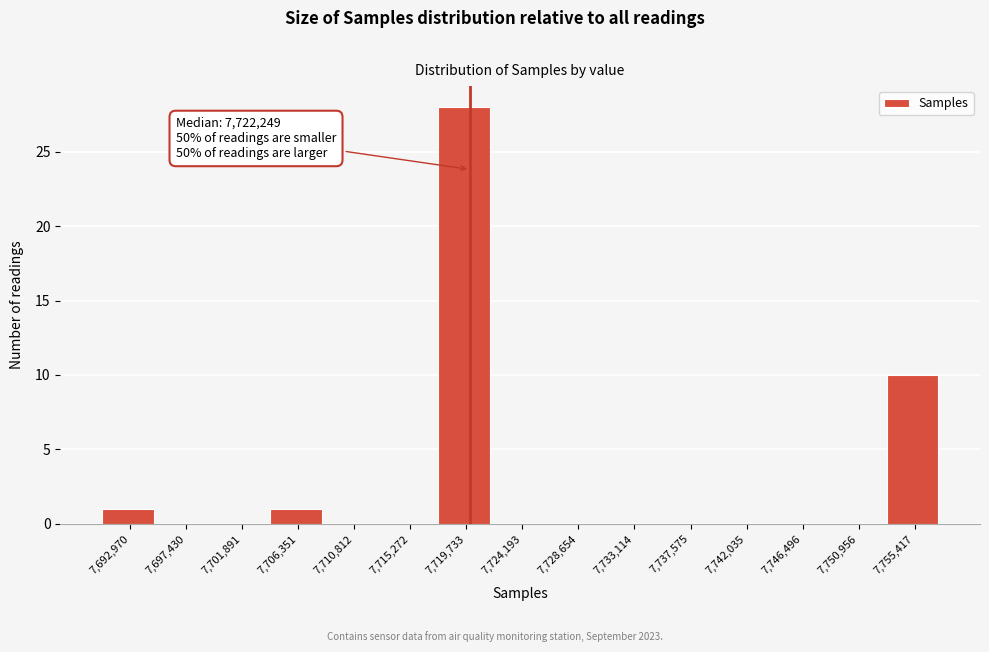

Reading left to right, transcribe all the data shown in this chart.

7,692,970=1	7,697,430=0	7,701,891=0	7,706,351=1	7,710,812=0	7,715,272=0	7,719,733=28	7,724,193=0	7,728,654=0	7,733,114=0	7,737,575=0	7,742,035=0	7,746,496=0	7,750,956=0	7,755,417=10